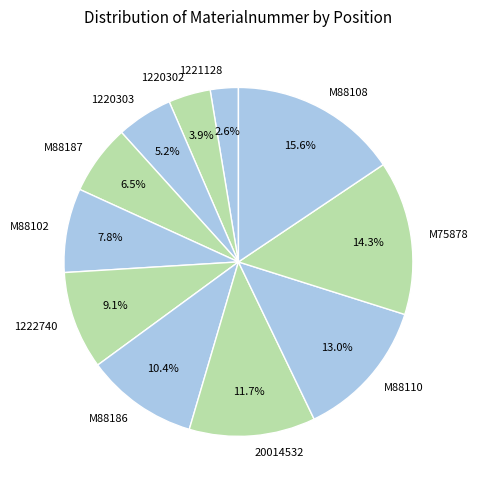

What is the total percentage of M88102 and 1222740?

16.9%